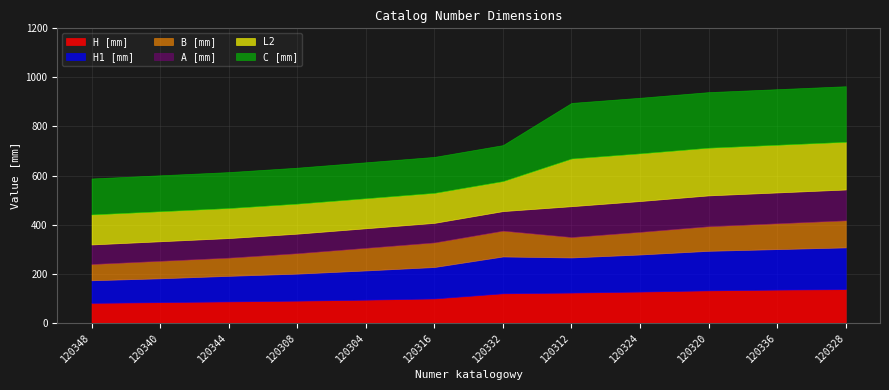

The value of C [mm] at 120344 is 147. True or false?

True